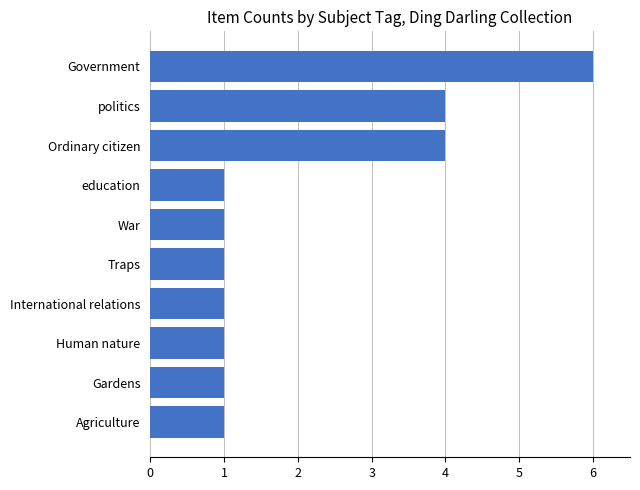

Reading bottom to top, extract all data points from this chart.

Agriculture=1	Gardens=1	Human nature=1	International relations=1	Traps=1	War=1	education=1	Ordinary citizen=4	politics=4	Government=6